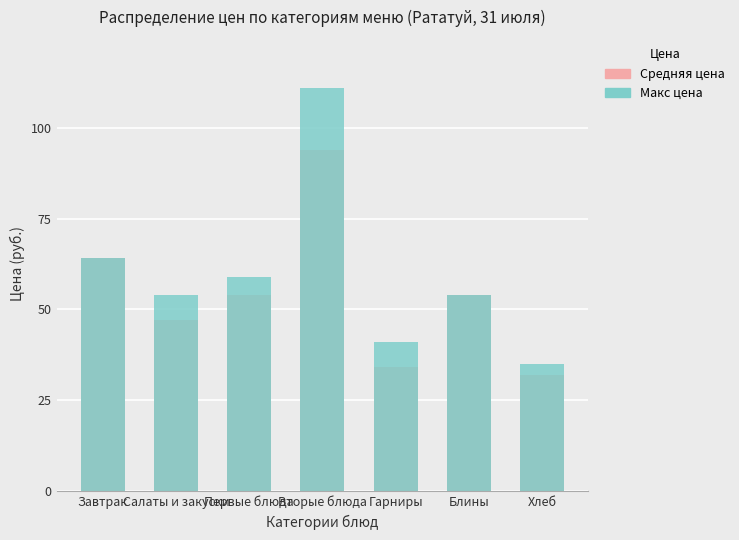

What position from the left is Хлеб?

7